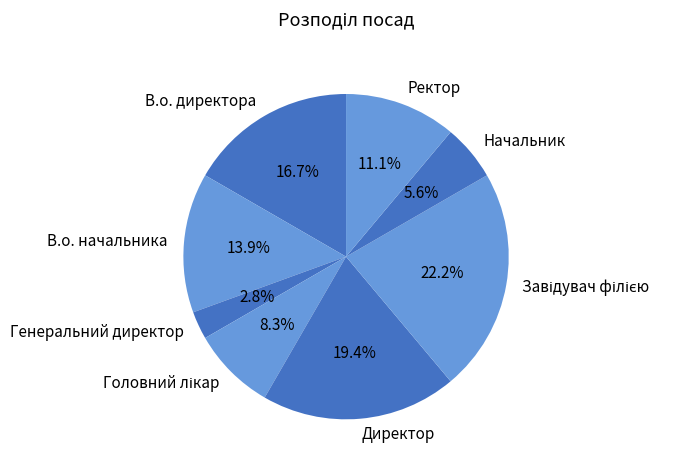

How many slices are in this pie chart?

8